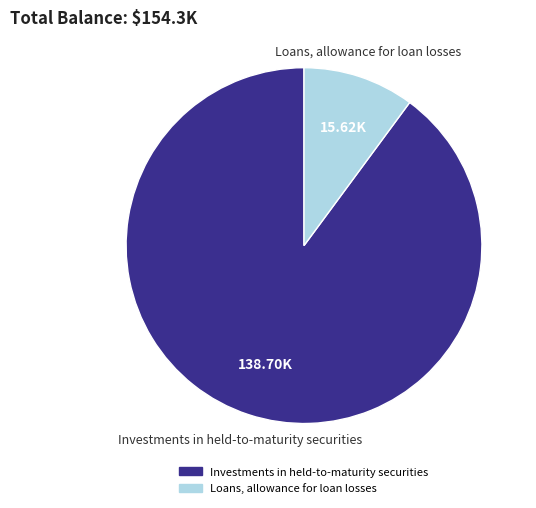

Rank the categories by value from lowest to highest.

Loans, allowance for loan losses, Investments in held-to-maturity securities